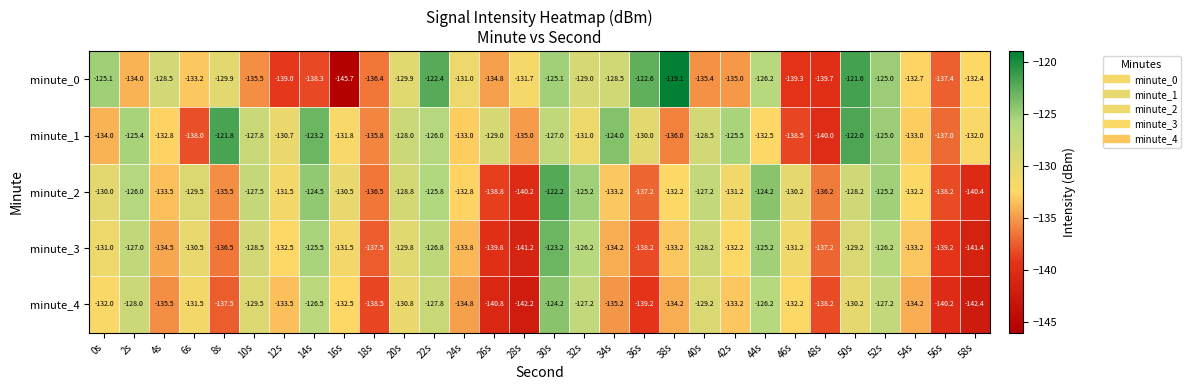

Which series has the largest total across all categories?

minute_1